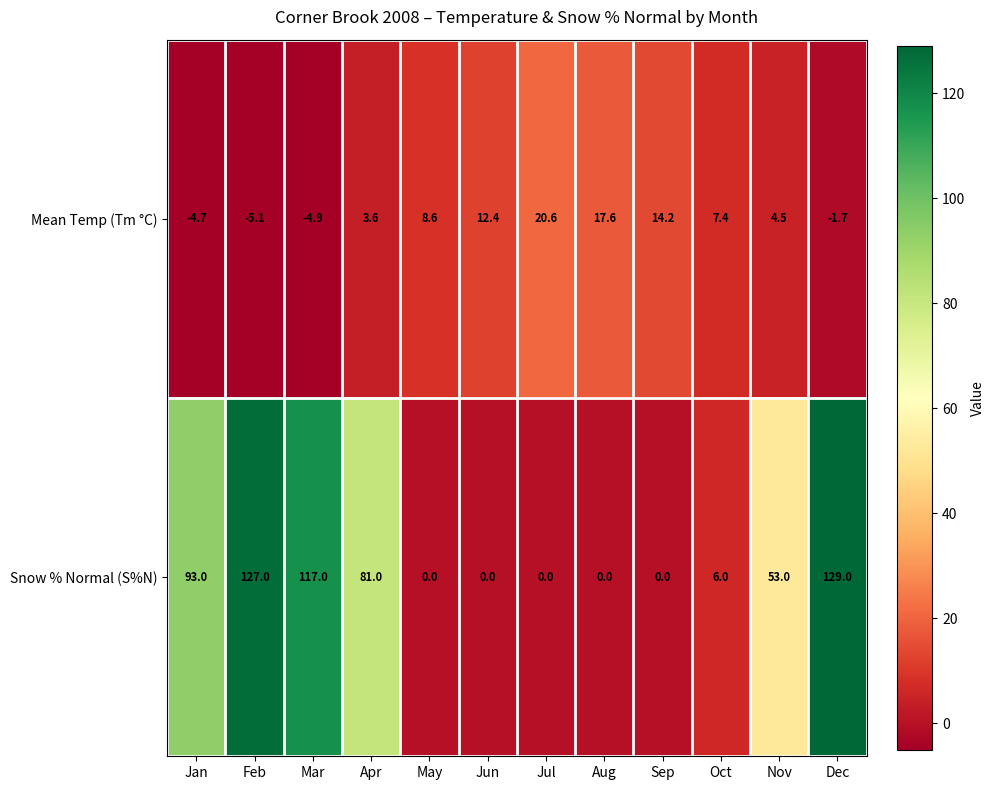

What is the average value of the Mean Temp (Tm °C) series?

6.0